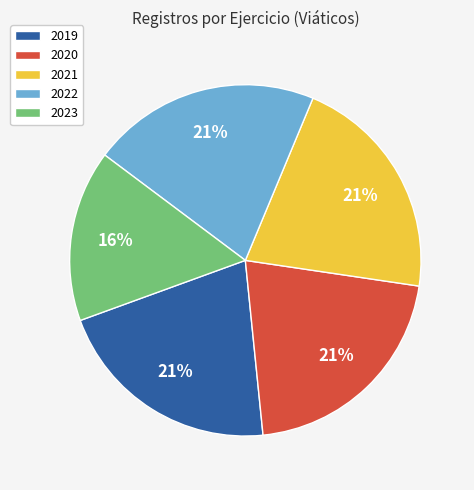

To the nearest percent, what percentage of the pie is 2020?

21%